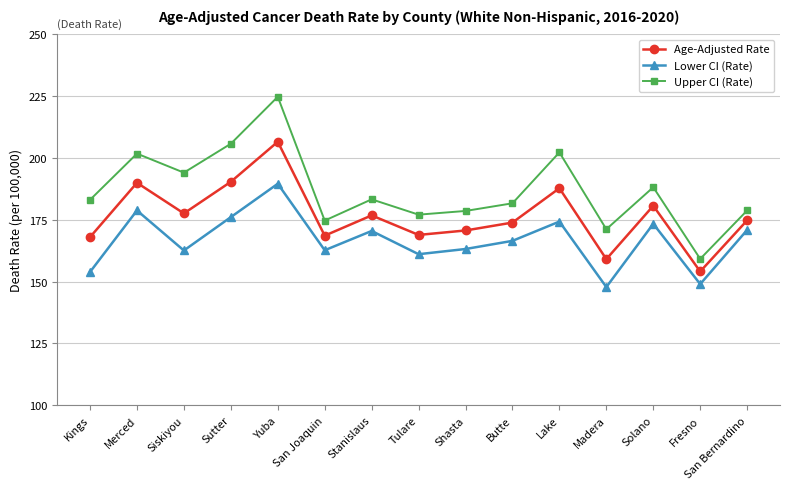

At which category is the sum across all series the highest?

Yuba